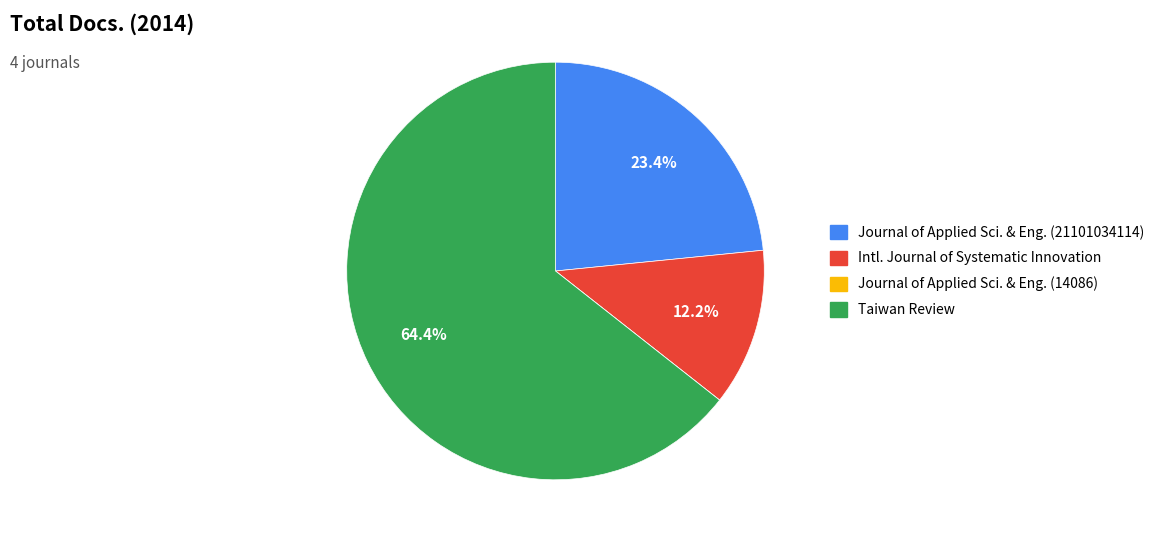

Is there any slice that represents more than half of the pie?

Yes